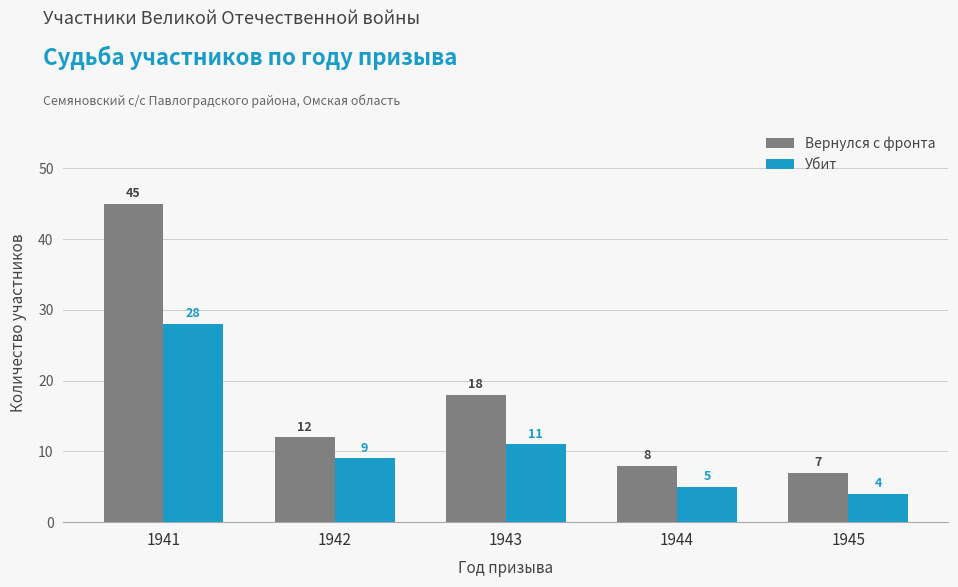

Which label corresponds to the largest value in the chart?

1941